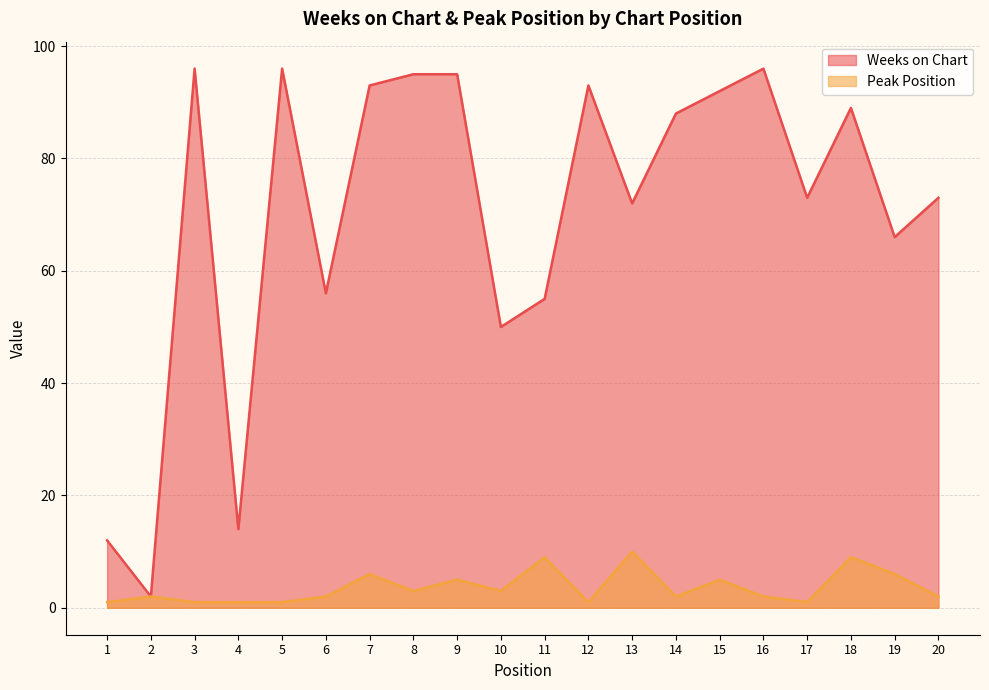

Reading right to left, list all the values displayed in this chart.

Weeks on Chart: 20=73	19=66	18=89	17=73	16=96	15=92	14=88	13=72	12=93	11=55	10=50	9=95	8=95	7=93	6=56	5=96	4=14	3=96	2=2	1=12
Peak Position: 20=2	19=6	18=9	17=1	16=2	15=5	14=2	13=10	12=1	11=9	10=3	9=5	8=3	7=6	6=2	5=1	4=1	3=1	2=2	1=1